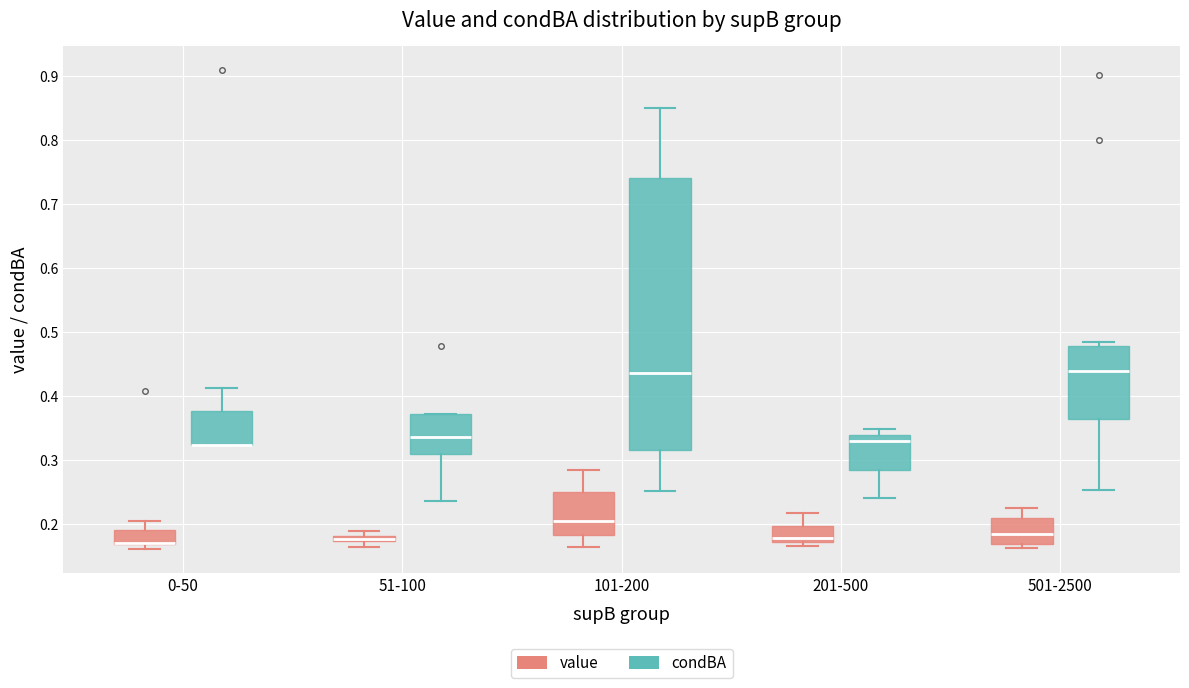

Where is the upper edge of the box for 201-500 (condBA) on the y-axis? The values are not printed on the chart, so give them approximately, as read against the axis.

0.34